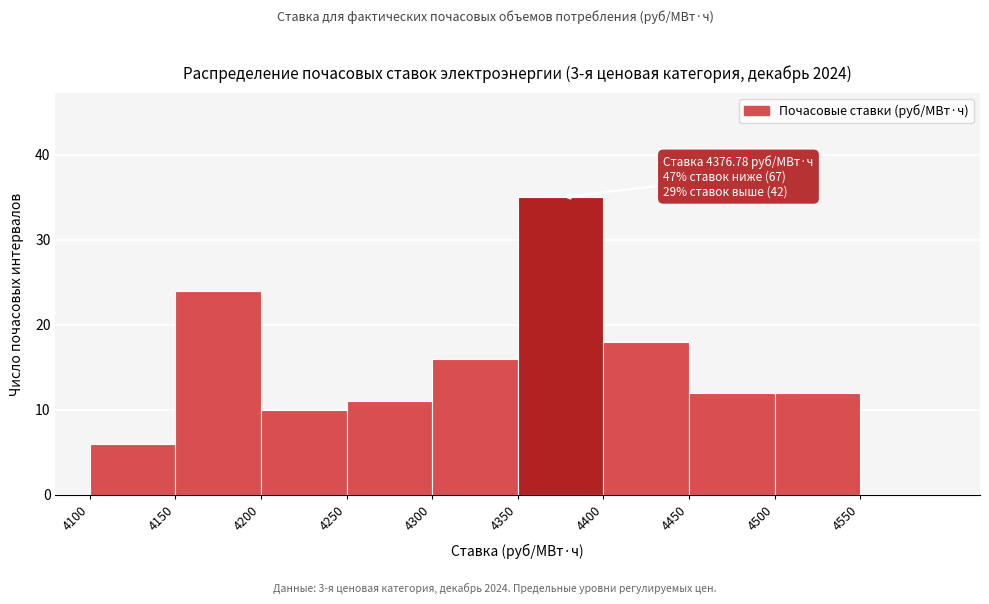

Over which range of the x-axis is the bar tallest?

4350 to 4400